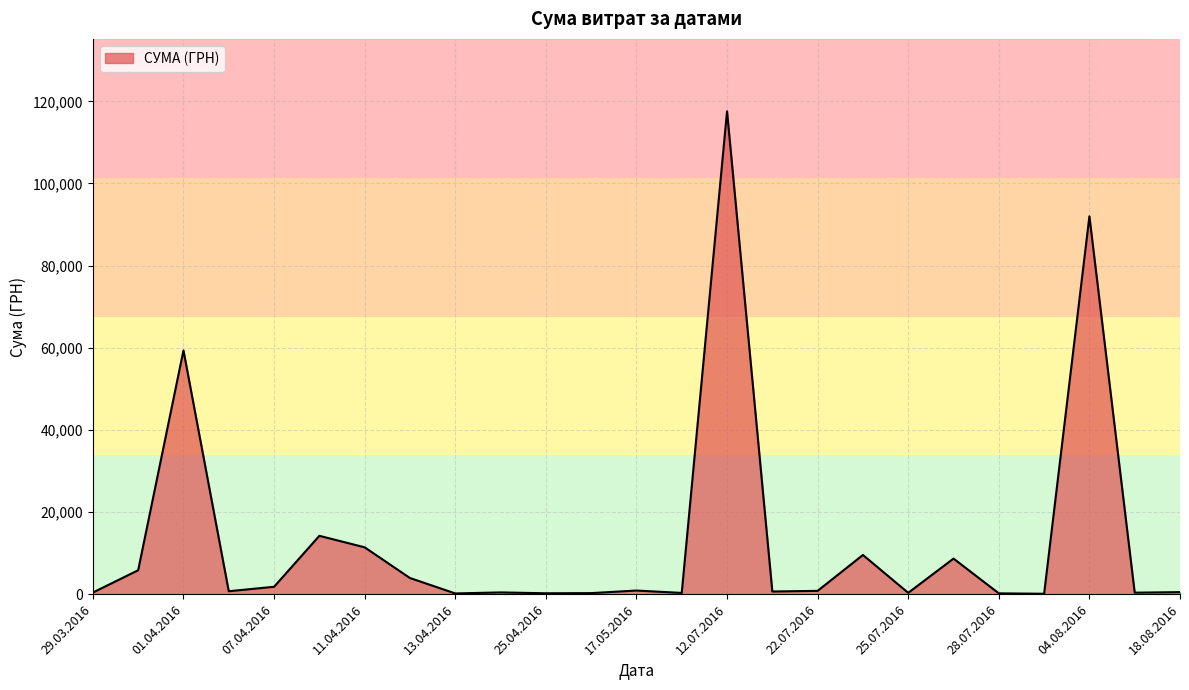

What is the difference between the maximum and minimum values?

117471.0